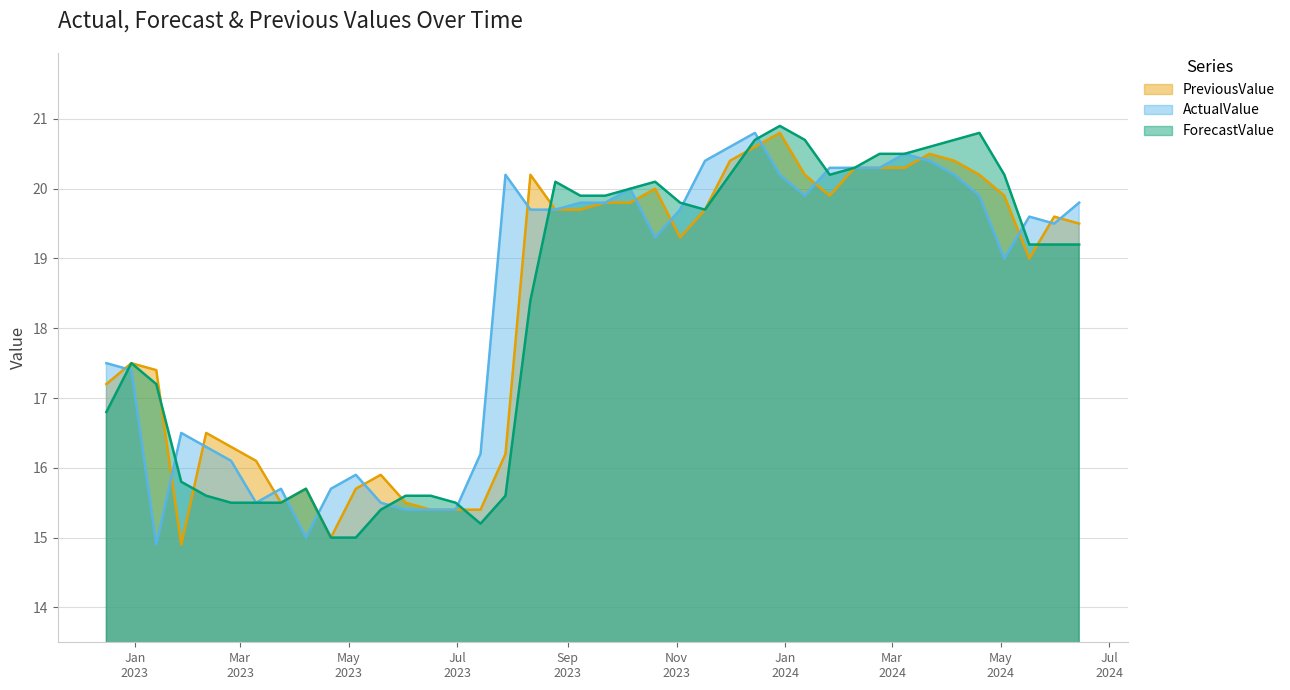

What is the total value across all series at 2023.03.10?

47.1